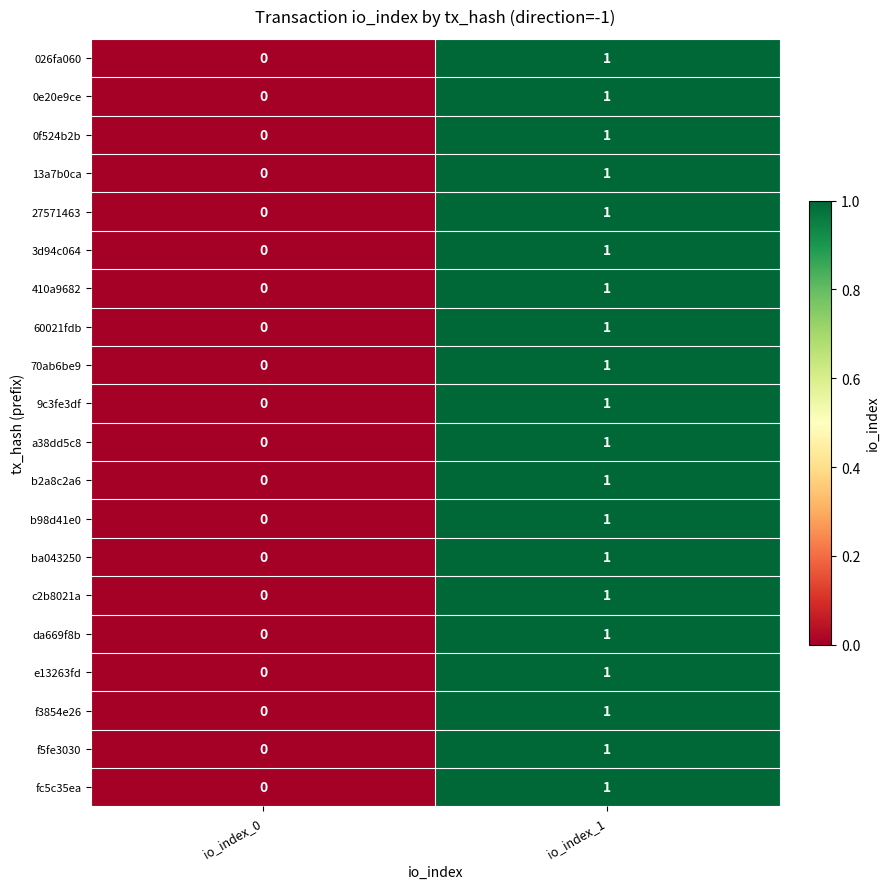

At which category does the chart reach its peak across all series?

io_index_1